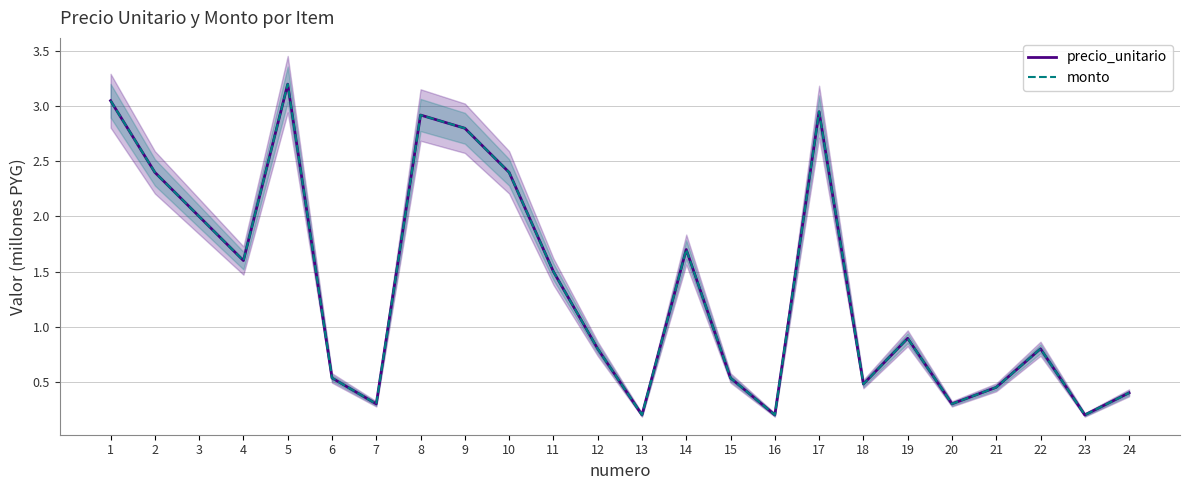

Reading left to right, list all the values displayed in this chart.

precio_unitario: 1=3.0	2=2.4	3=2.0	4=1.6	5=3.2	6=0.5	7=0.3	8=2.9	9=2.8	10=2.4	11=1.5	12=0.8	13=0.2	14=1.7	15=0.5	16=0.2	17=3.0	18=0.5	19=0.9	20=0.3	21=0.5	22=0.8	23=0.2	24=0.4
monto: 1=3.0	2=2.4	3=2.0	4=1.6	5=3.2	6=0.5	7=0.3	8=2.9	9=2.8	10=2.4	11=1.5	12=0.8	13=0.2	14=1.7	15=0.5	16=0.2	17=3.0	18=0.5	19=0.9	20=0.3	21=0.5	22=0.8	23=0.2	24=0.4